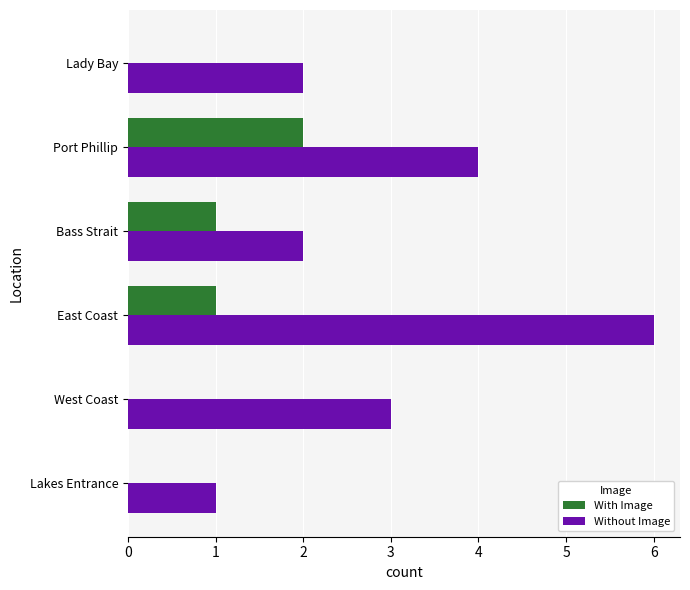

Which category has the highest value in the With Image series?

Port Phillip